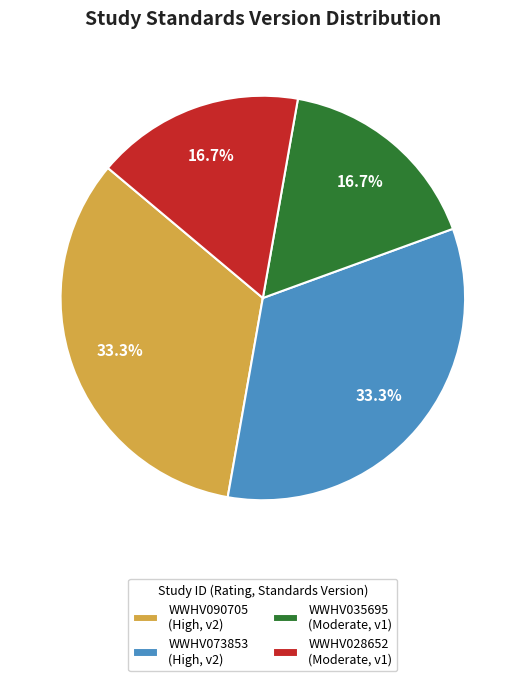

Is WWHV035695 the majority of the pie?

No